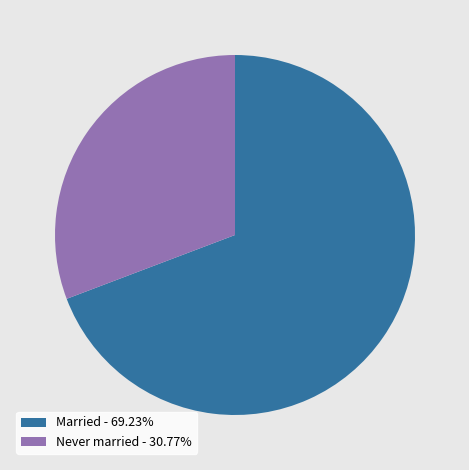

Is there a majority slice in this chart?

Yes